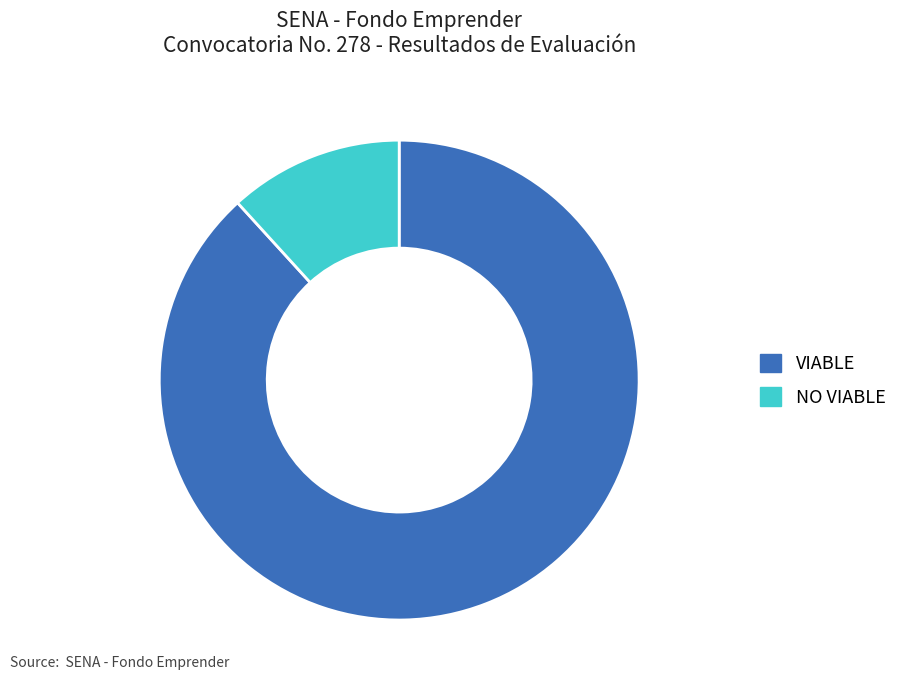

Rank the categories by value from highest to lowest.

VIABLE, NO VIABLE